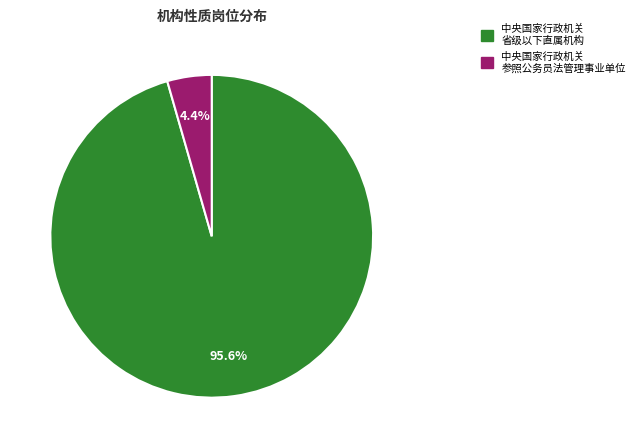

Count the number of slices in the pie.

2